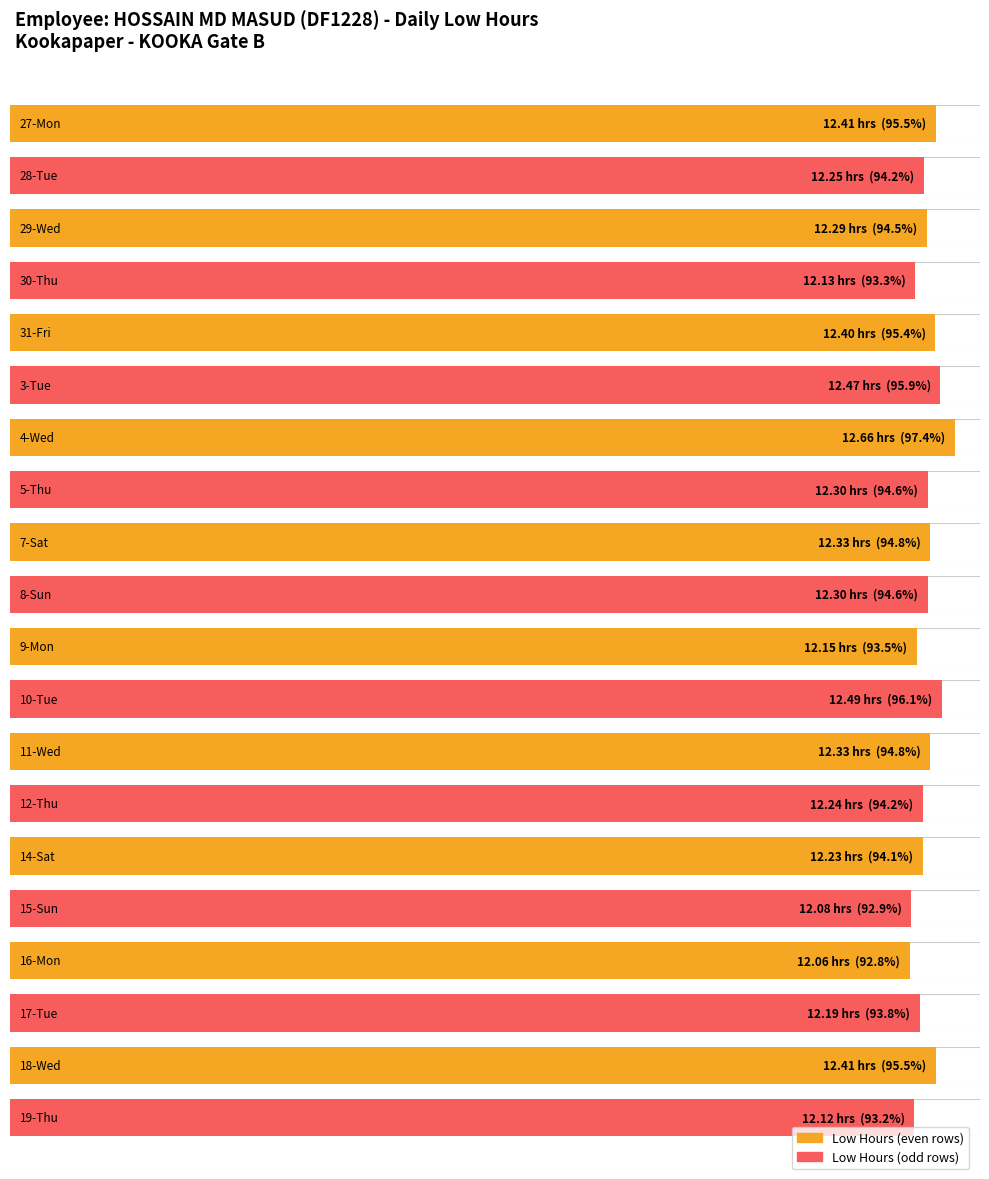

At which label is the value closest to 12?

16-Mon